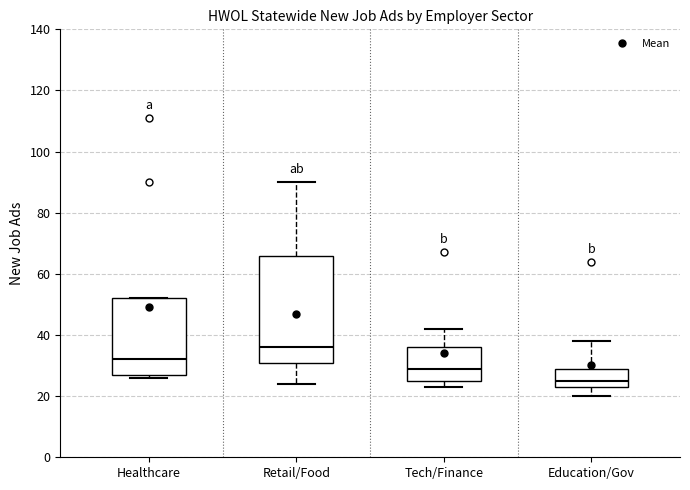

Reading left to right, read every box against the y-axis: the position of its median line, the range the box covers, and the ends of its whiskers. The values are not printed on the chart, so give them approximately, as read against the axis.

Healthcare: median 32, box 28 to 52, whiskers 26 to 52
Retail/Food: median 36, box 32 to 66, whiskers 24 to 90
Tech/Finance: median 30, box 26 to 36, whiskers 24 to 42
Education/Gov: median 26, box 24 to 30, whiskers 20 to 38